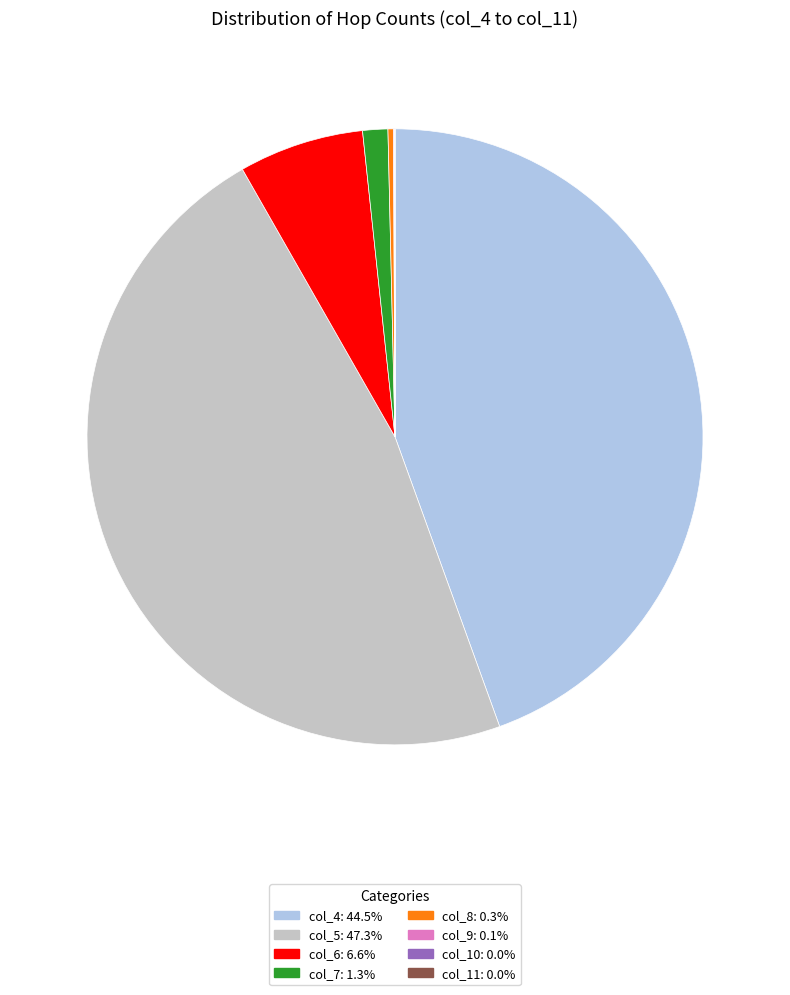

Is there a majority slice in this chart?

No